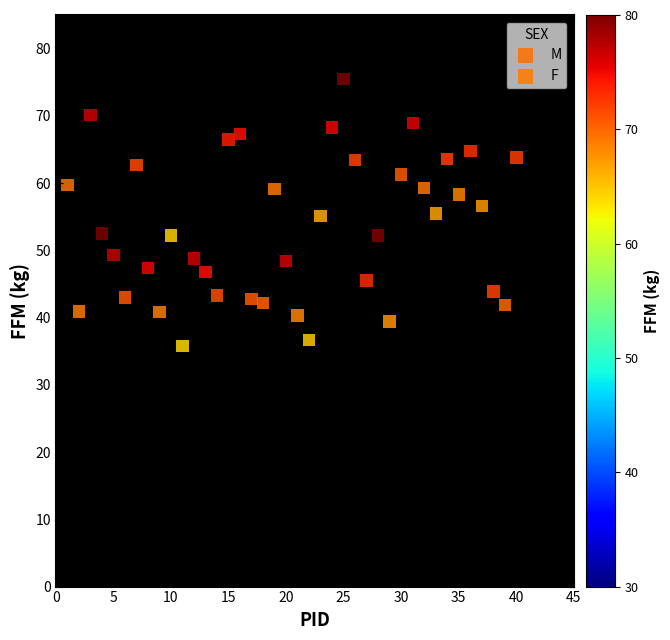

Which series has the largest Y range (max minus min)?

M